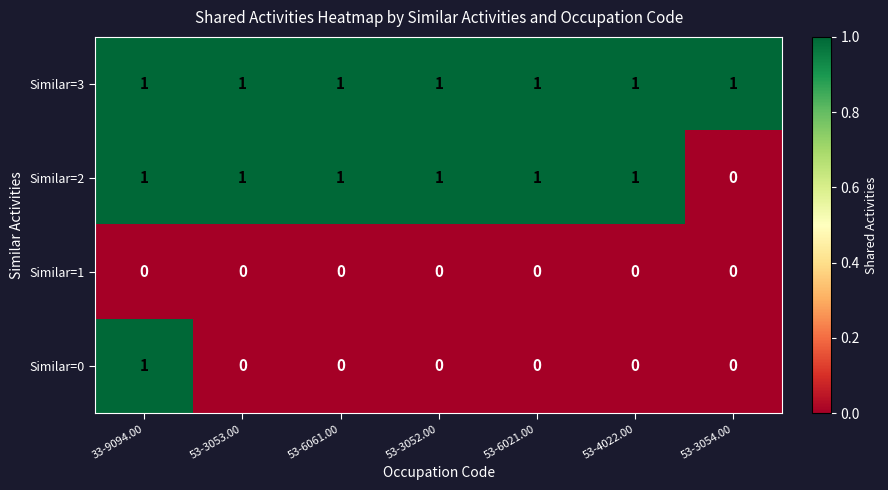

Reading right to left, transcribe all the data shown in this chart.

Similar=3: 53-3054.00=1	53-4022.00=1	53-6021.00=1	53-3052.00=1	53-6061.00=1	53-3053.00=1	33-9094.00=1
Similar=2: 53-3054.00=0	53-4022.00=1	53-6021.00=1	53-3052.00=1	53-6061.00=1	53-3053.00=1	33-9094.00=1
Similar=1: 53-3054.00=0	53-4022.00=0	53-6021.00=0	53-3052.00=0	53-6061.00=0	53-3053.00=0	33-9094.00=0
Similar=0: 53-3054.00=0	53-4022.00=0	53-6021.00=0	53-3052.00=0	53-6061.00=0	53-3053.00=0	33-9094.00=1